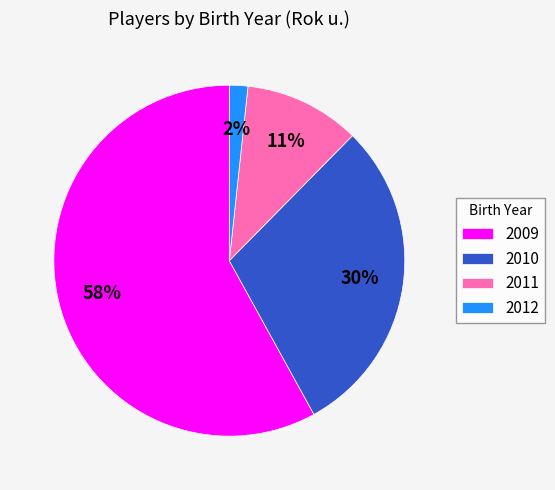

What is the smallest slice in the pie chart?

2012